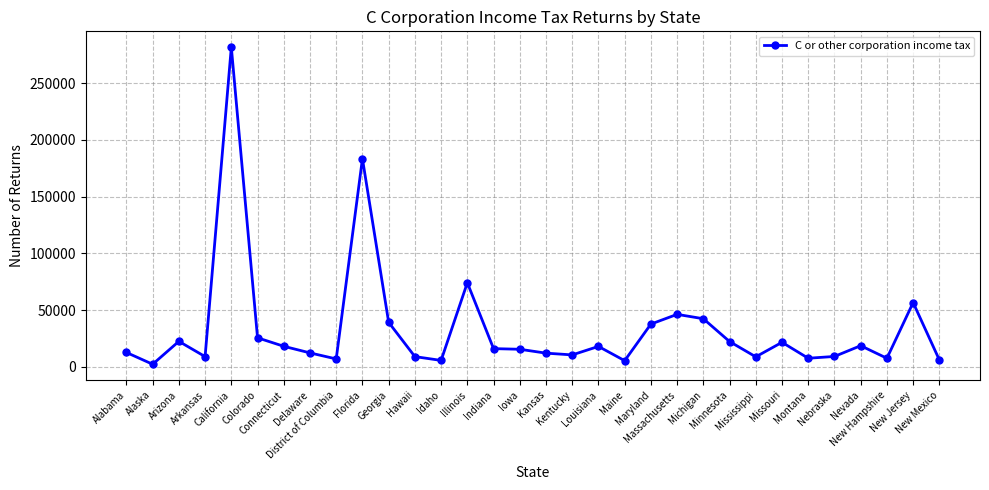

At which category does the data reach its first local valley?

Alaska